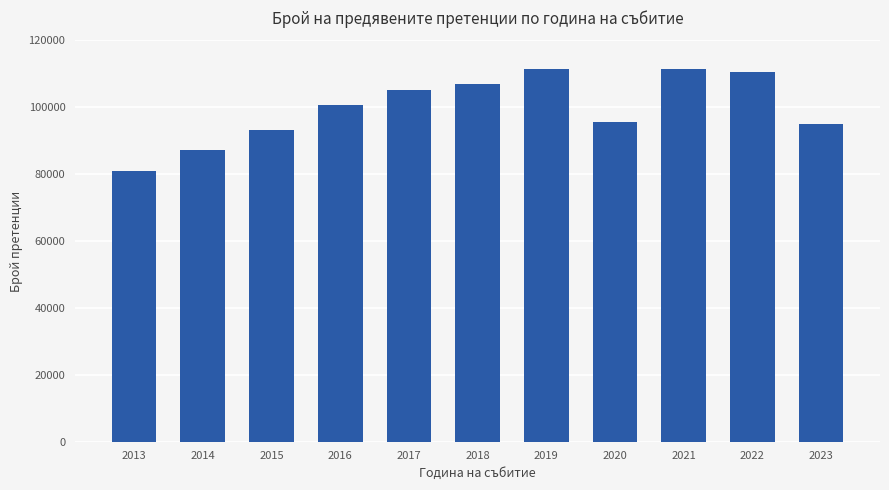

What is the value of the 4th bar from the left?

100571.3